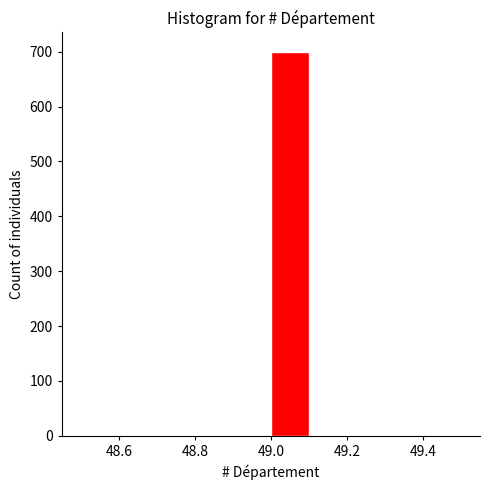

Over which range of the x-axis is the bar tallest?

49.0 to 49.1